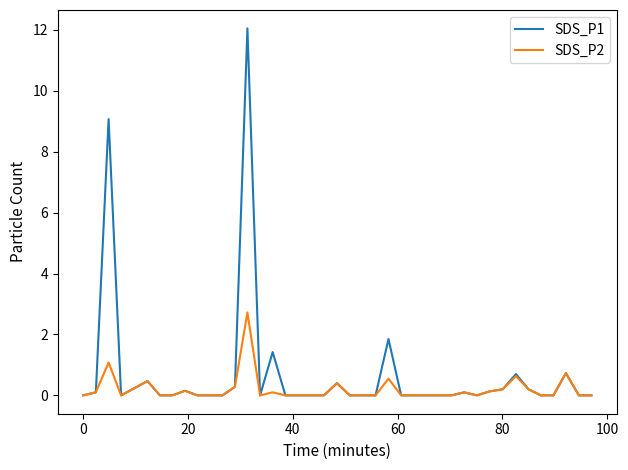

What is the greatest value displayed?

12.1